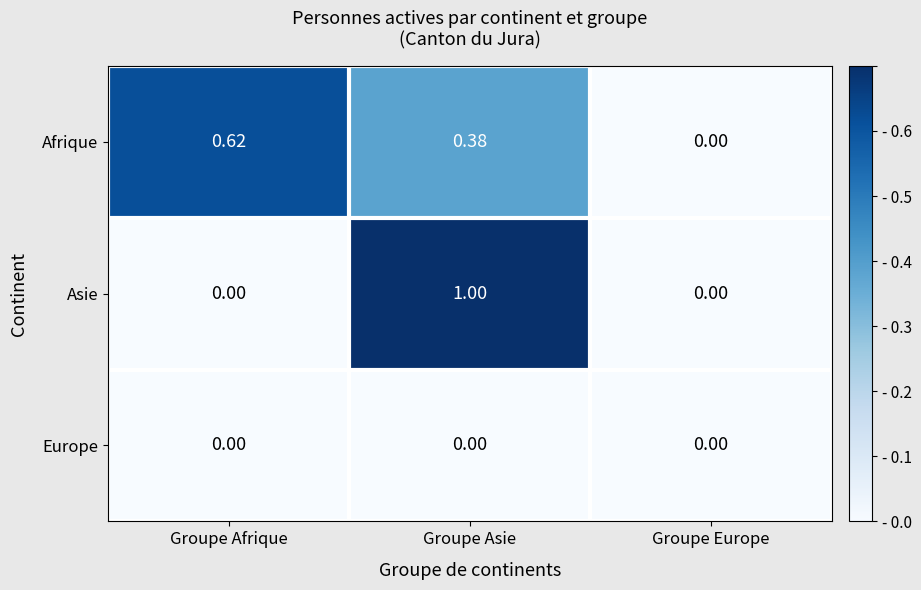

Rank the series by their maximum value, from highest to lowest.

Asie, Afrique, Europe